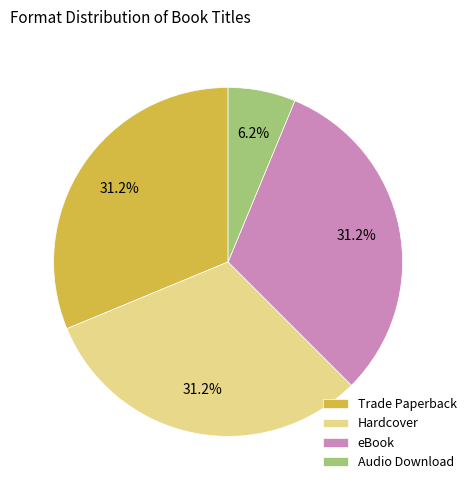

Is there any slice that represents more than half of the pie?

No